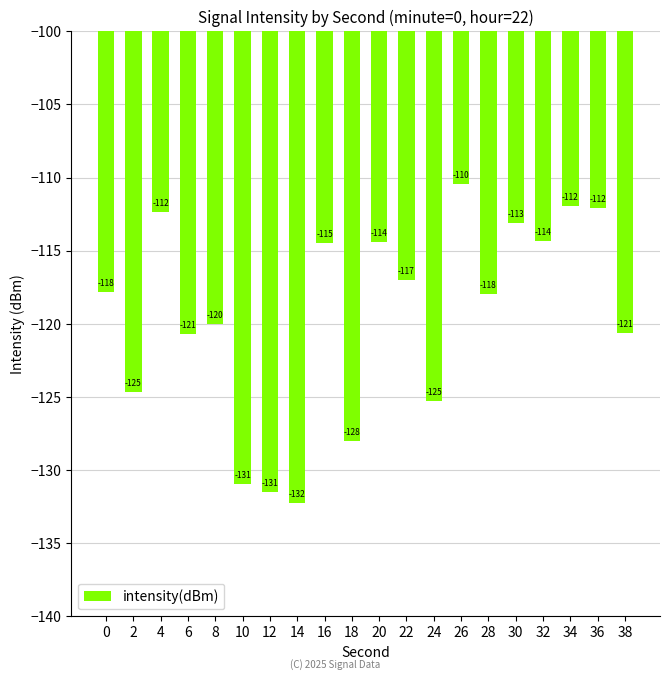

What is the average value?

-119.5